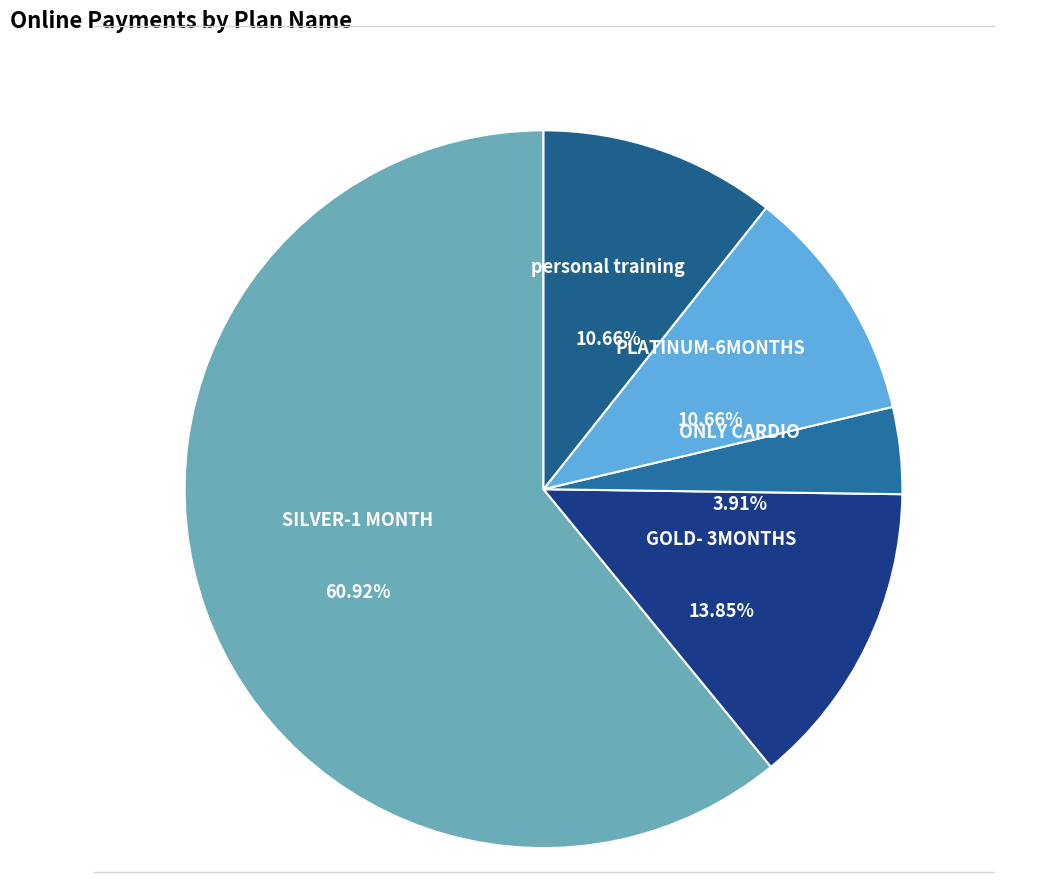

To the nearest percent, what portion does GOLD- 3MONTHS represent?

14%